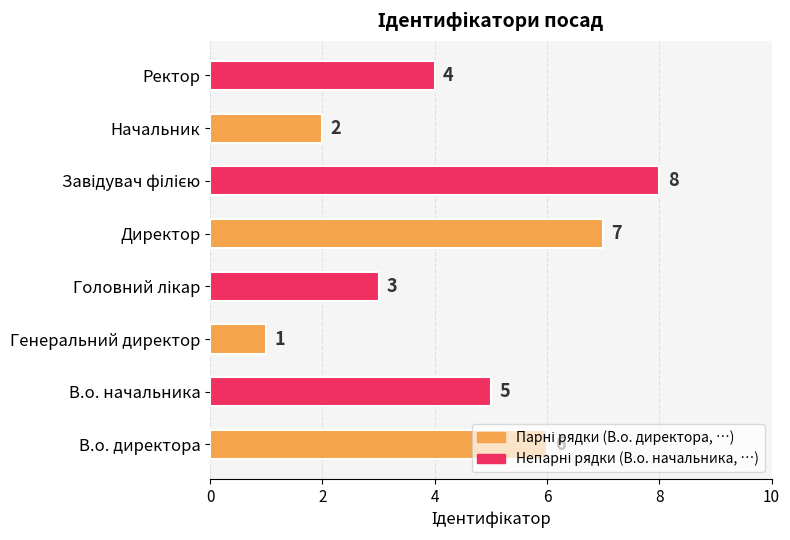

Which label corresponds to the smallest value in the chart?

Генеральний директор